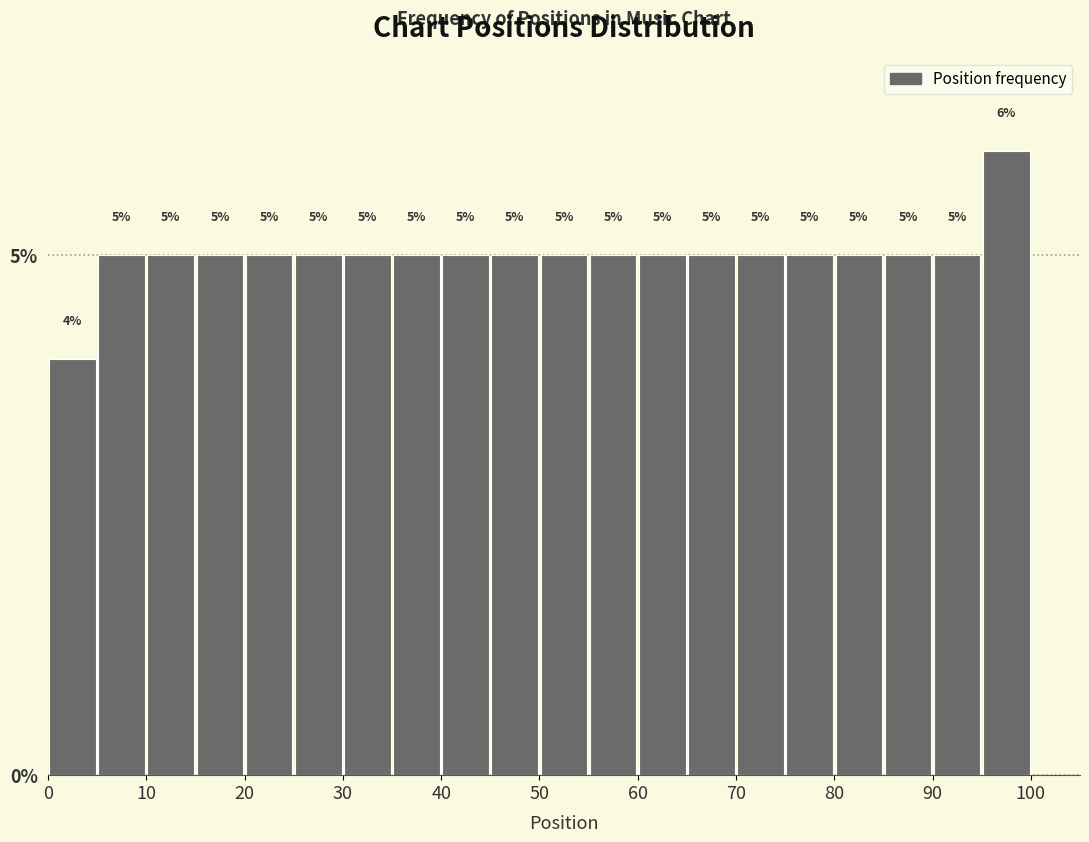

Reading left to right, transcribe this chart: for each bar, give the range it covers on the x-axis and its height.

0 to 5: 4
5 to 10: 5
10 to 15: 5
15 to 20: 5
20 to 25: 5
25 to 30: 5
30 to 35: 5
35 to 40: 5
40 to 45: 5
45 to 50: 5
50 to 55: 5
55 to 60: 5
60 to 65: 5
65 to 70: 5
70 to 75: 5
75 to 80: 5
80 to 85: 5
85 to 90: 5
90 to 95: 5
95 to 100: 6